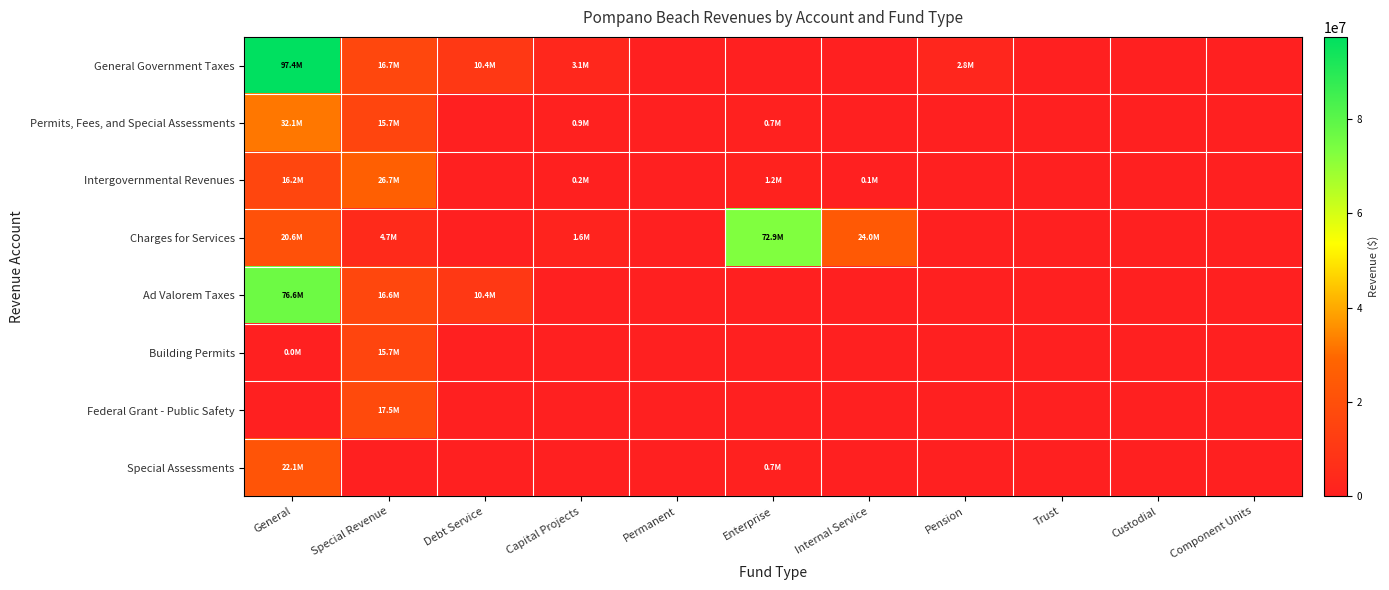

Reading right to left, extract all data points from this chart.

General Government Taxes: Component Units=0	Custodial=0	Trust=0	Pension=2813294	Internal Service=0	Enterprise=0	Permanent=0	Capital Projects=3130716	Debt Service=10368552	Special Revenue=16718285	General=97375674
Permits, Fees, and Special Assessments: Component Units=0	Custodial=0	Trust=0	Pension=0	Internal Service=0	Enterprise=738202	Permanent=0	Capital Projects=887786	Debt Service=0	Special Revenue=15702624	General=32052206
Intergovernmental Revenues: Component Units=0	Custodial=0	Trust=0	Pension=0	Internal Service=51318	Enterprise=1224177	Permanent=0	Capital Projects=200000	Debt Service=0	Special Revenue=26665371	General=16206458
Charges for Services: Component Units=0	Custodial=0	Trust=0	Pension=0	Internal Service=24014998	Enterprise=72867322	Permanent=0	Capital Projects=1625205	Debt Service=0	Special Revenue=4723079	General=20618540
Ad Valorem Taxes: Component Units=0	Custodial=0	Trust=0	Pension=0	Internal Service=0	Enterprise=0	Permanent=0	Capital Projects=0	Debt Service=10368552	Special Revenue=16574840	General=76574841
Building Permits: Component Units=0	Custodial=0	Trust=0	Pension=0	Internal Service=0	Enterprise=0	Permanent=0	Capital Projects=0	Debt Service=0	Special Revenue=15702624	General=325
Federal Grant - Public Safety: Component Units=0	Custodial=0	Trust=0	Pension=0	Internal Service=0	Enterprise=0	Permanent=0	Capital Projects=0	Debt Service=0	Special Revenue=17523719	General=0
Special Assessments: Component Units=0	Custodial=0	Trust=0	Pension=0	Internal Service=0	Enterprise=738202	Permanent=0	Capital Projects=0	Debt Service=0	Special Revenue=0	General=22125058